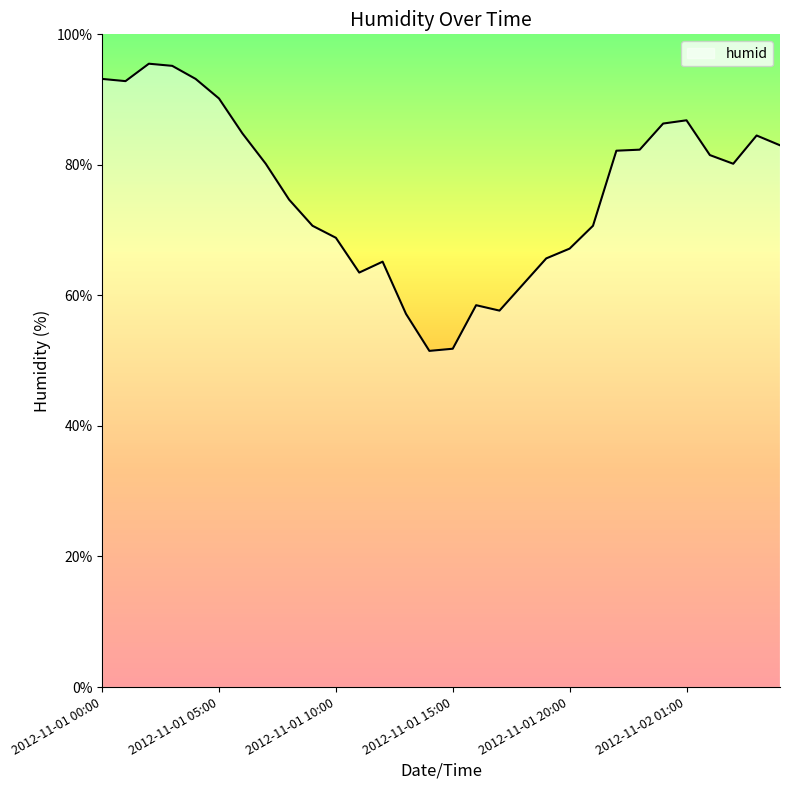

What is the average value?

75.9